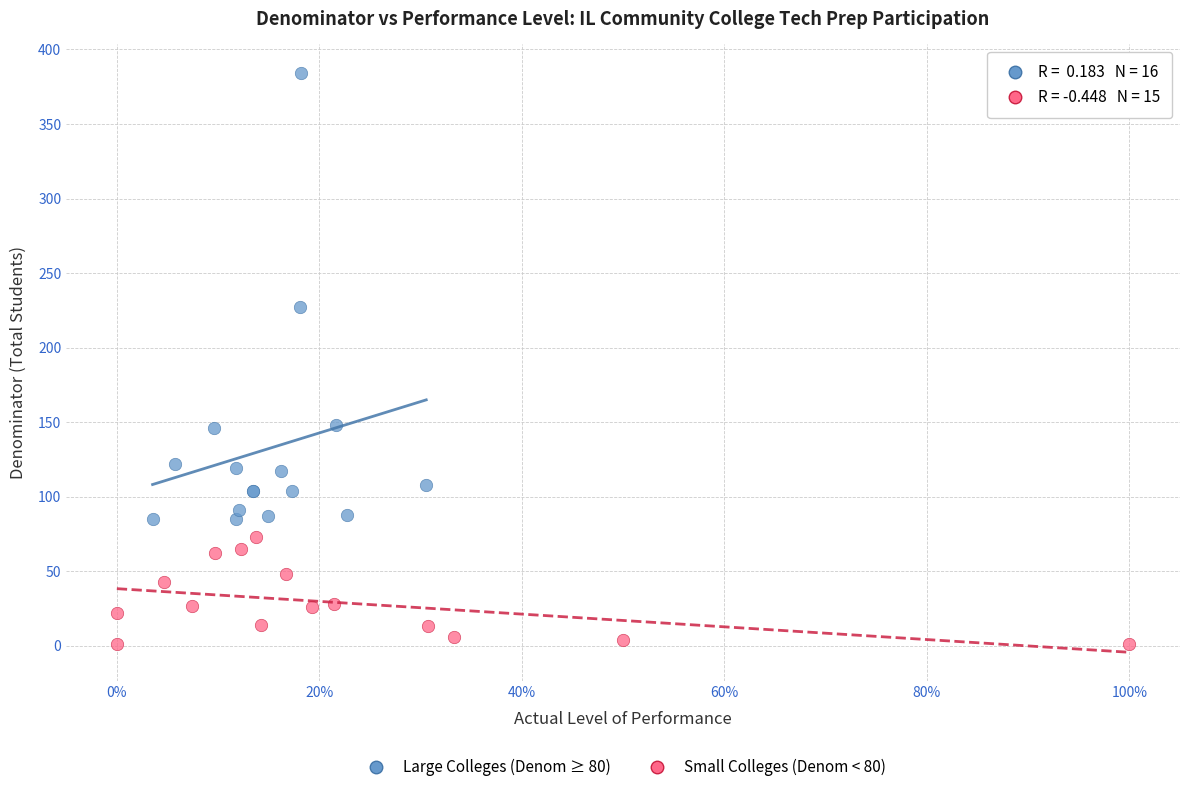

Which series has the largest Y range (max minus min)?

Large Colleges (Denom ≥ 80)